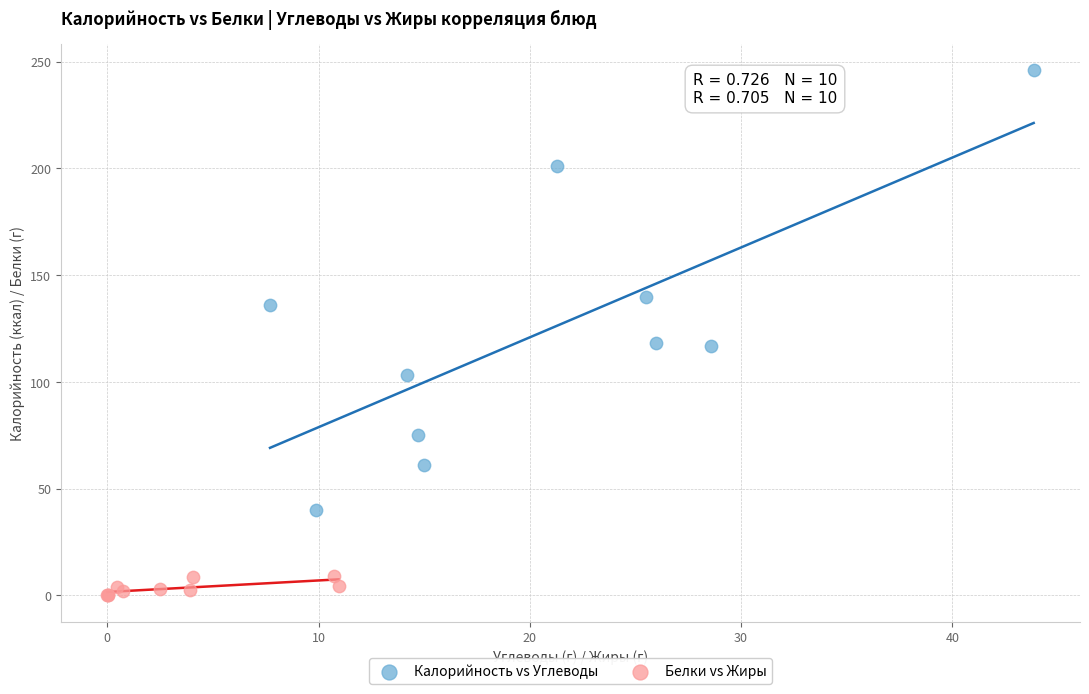

Which series has the largest Y range (max minus min)?

Калорийность vs Углеводы